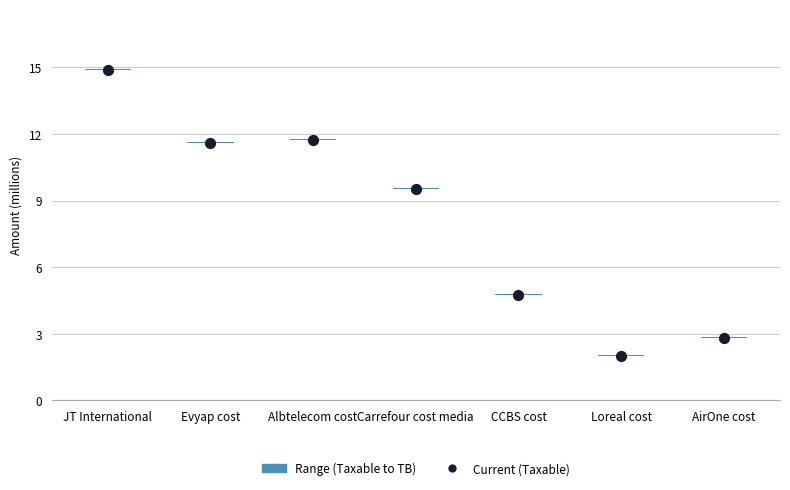

Which series has the widest spread of Y values?

Current